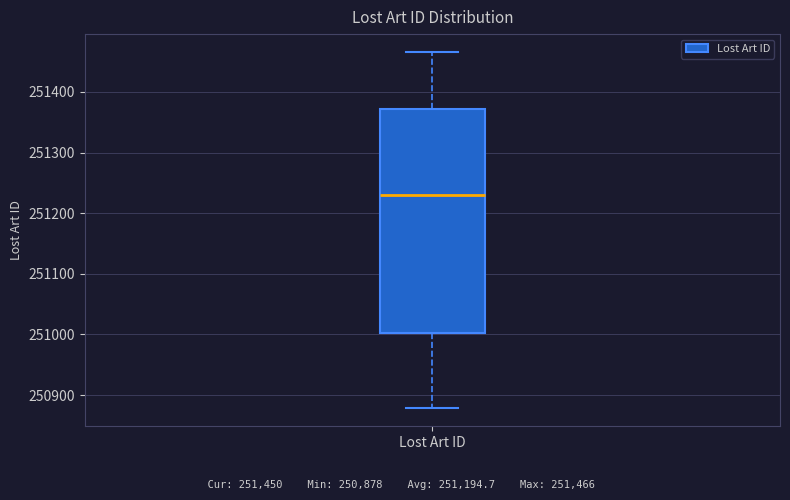

Read this box plot against the y-axis: the position of the median line, the range covered by the box, and the ends of both whiskers. The values are not printed on the chart, so give them approximately, as read against the axis.

median 251230, box 251000 to 251370, whiskers 250880 to 251470